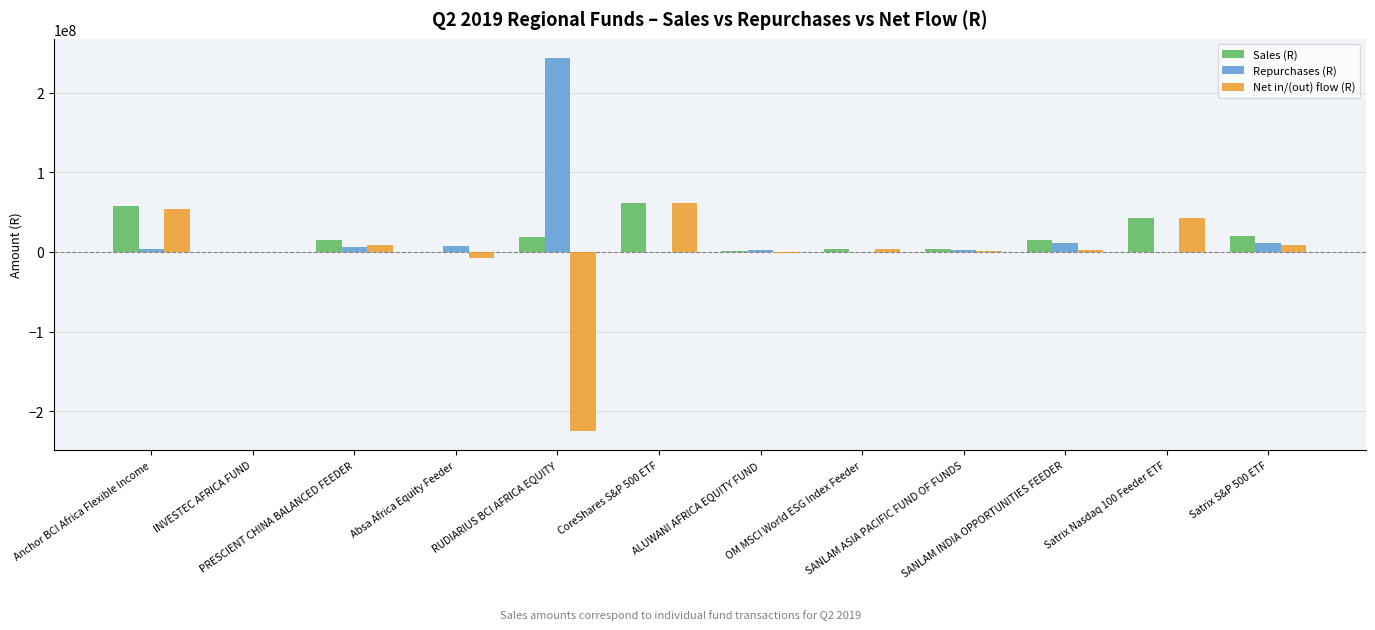

What is the maximum value shown in the chart?

244130048.7